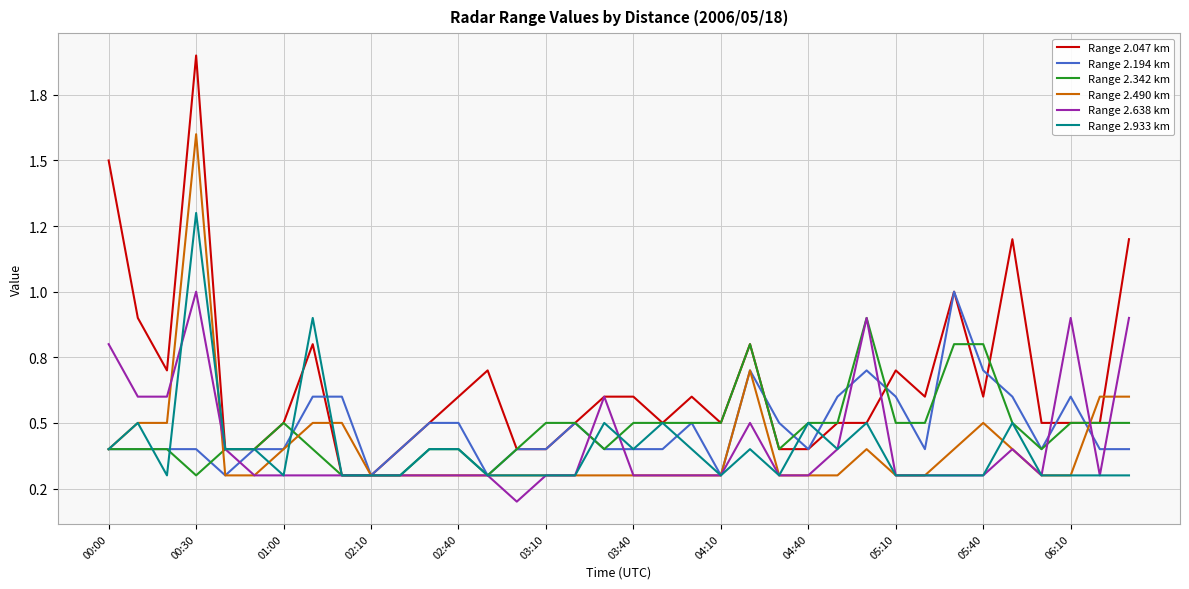

What is the sum of all Range 2.490 km values?

14.6